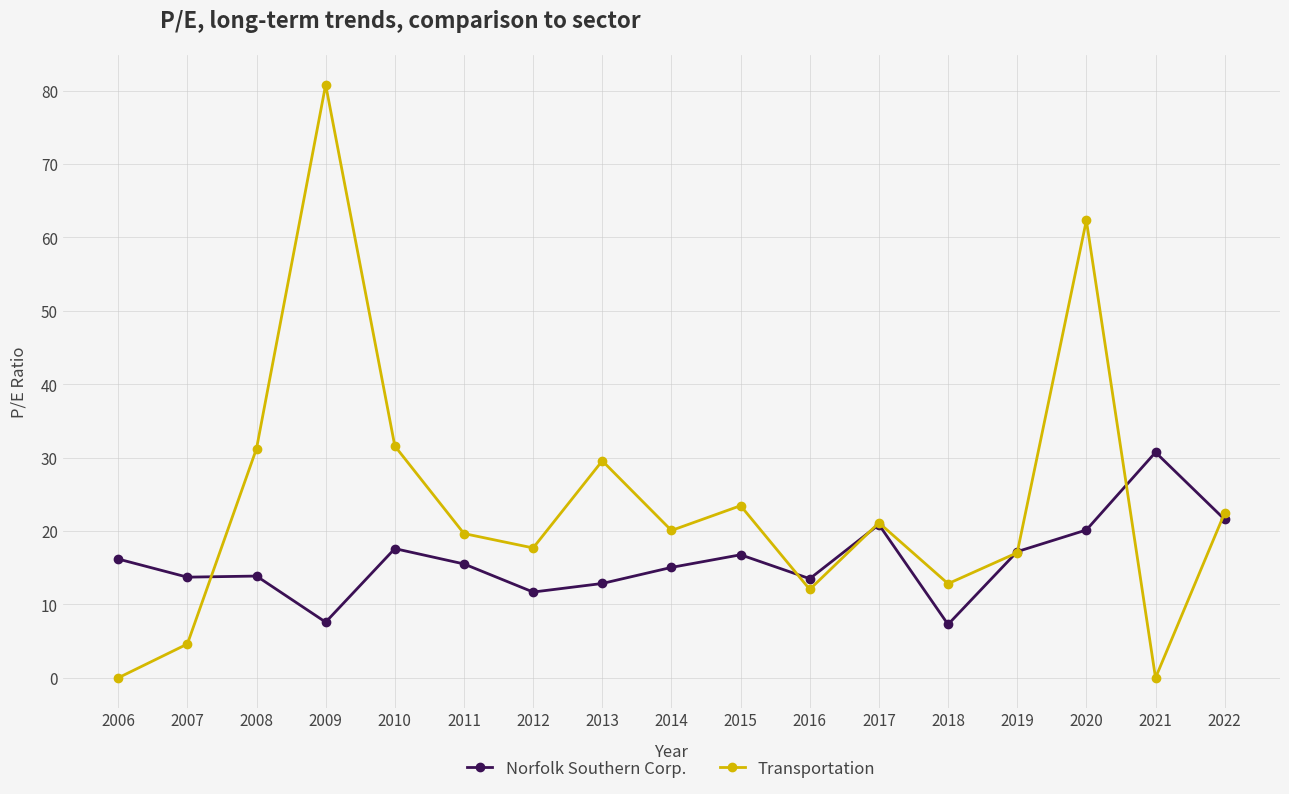

In Norfolk Southern Corp., how many points are lower than both neighbors (excluding endpoints)?

5